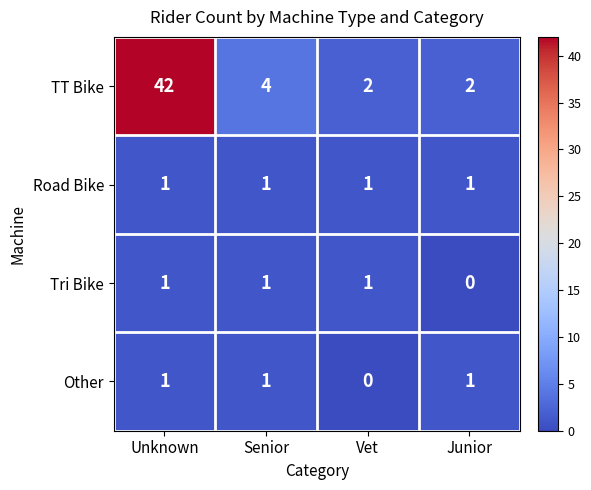

The TT Bike series shows 2 at Junior. True or false?

True